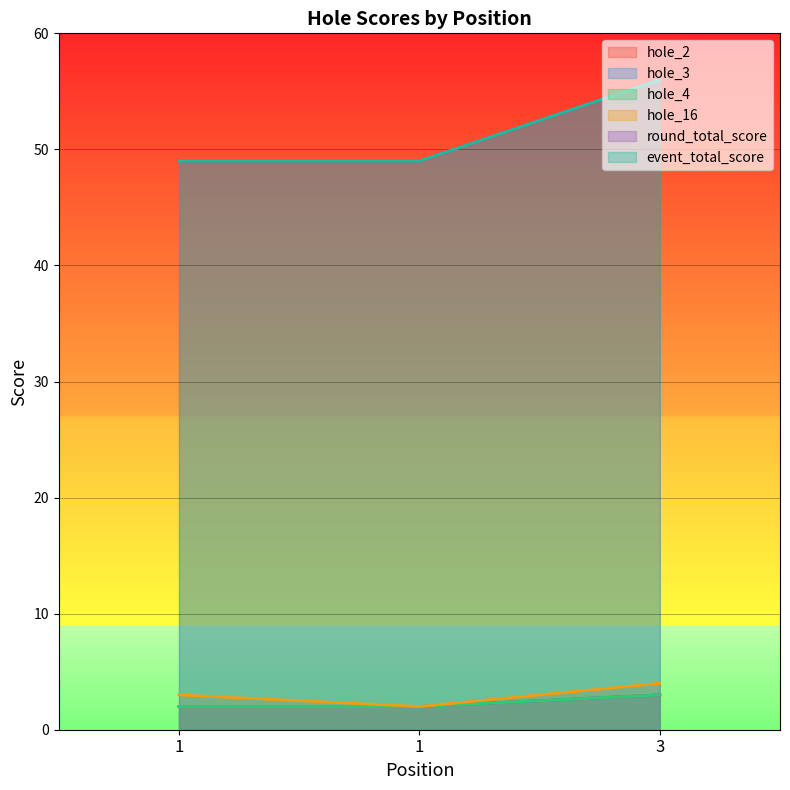

How many values in the hole_4 series exceed 2?

1